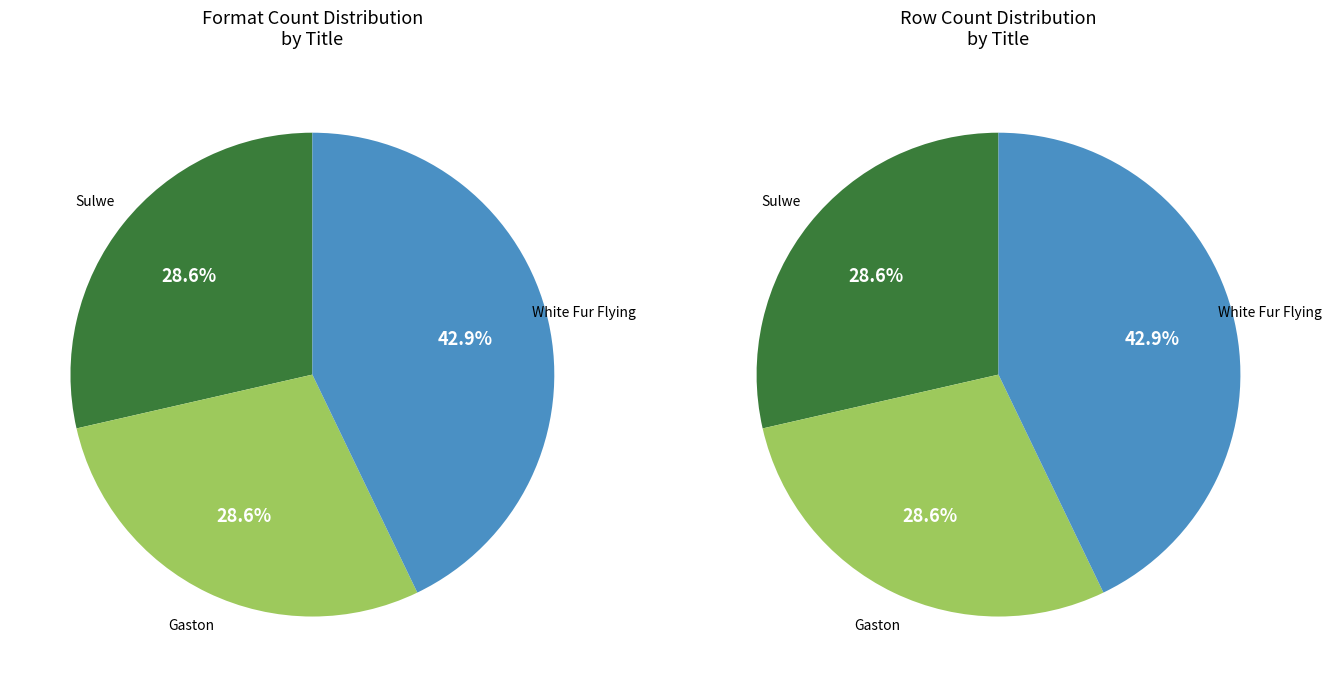

To the nearest percent, what is the average slice percentage?

33%